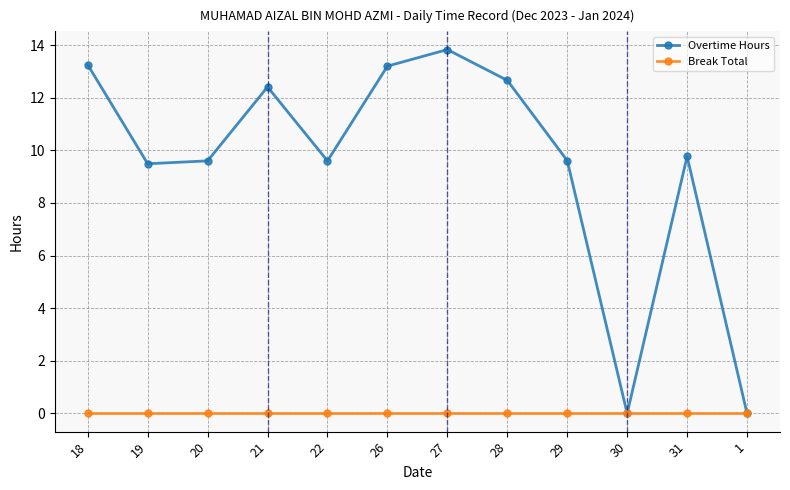

At which category does the chart reach its peak across all series?

27